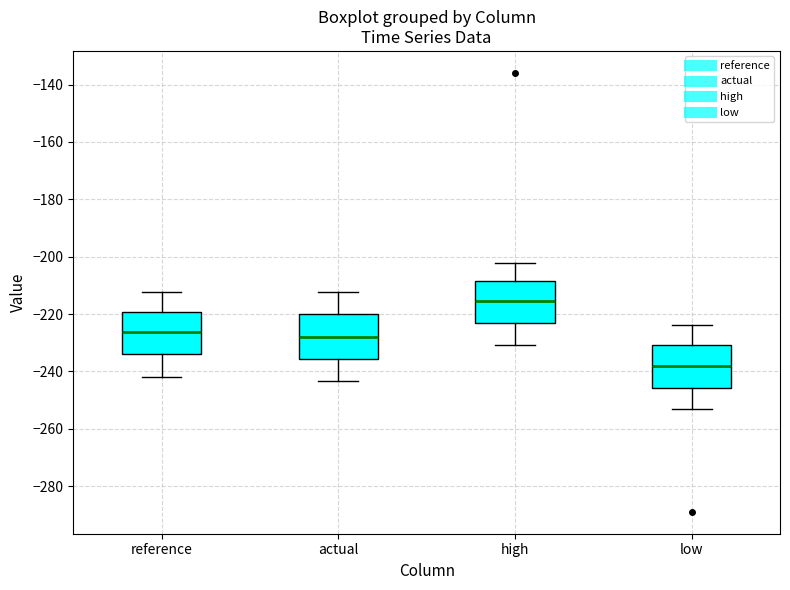

Reading left to right, transcribe this box plot: for each box, give where its median line is, the range the box spans, and where its two whiskers end, as read against the y-axis. The values are not printed on the chart, so give them approximately, as read against the axis.

reference: median -226, box -234 to -220, whiskers -242 to -212
actual: median -228, box -236 to -220, whiskers -244 to -212
high: median -216, box -222 to -208, whiskers -230 to -202
low: median -238, box -246 to -230, whiskers -254 to -224